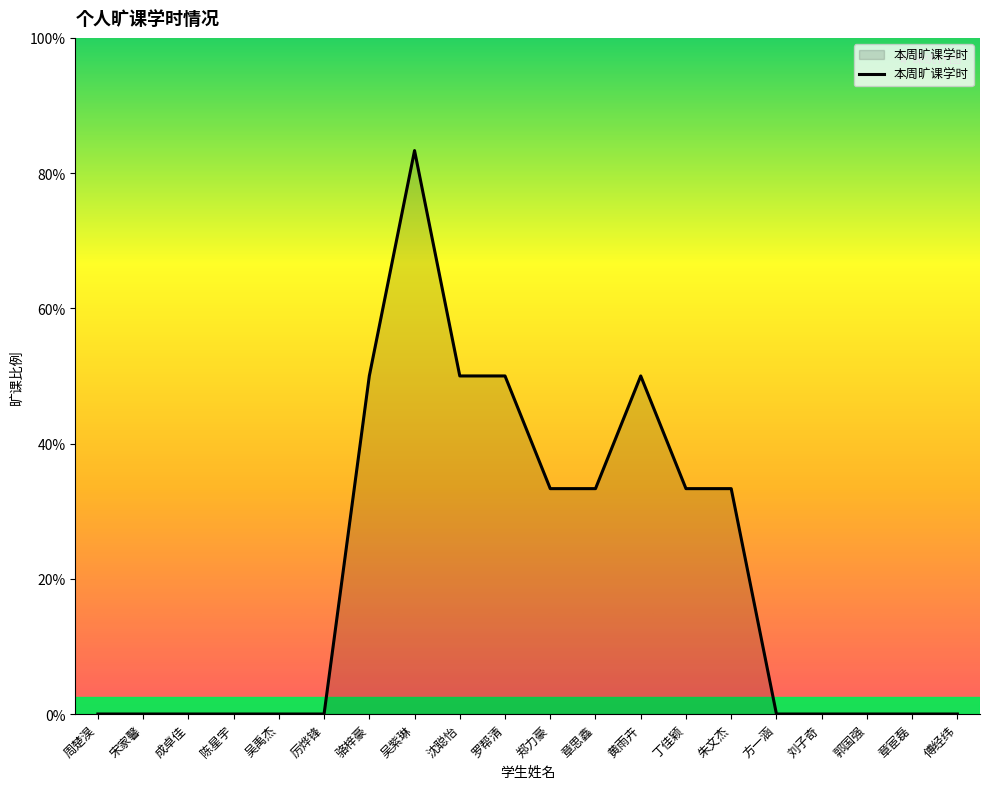

The chart shows a value of 0 at 刘子奇. True or false?

True